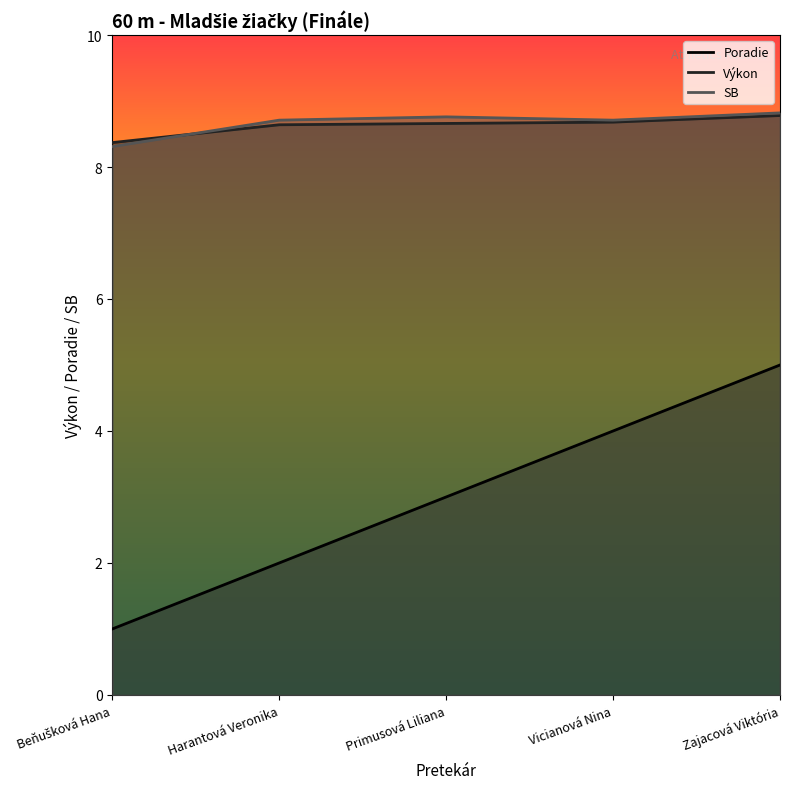

True or false: Vykon has a value of 3.2 at Beňušková Hana.

False